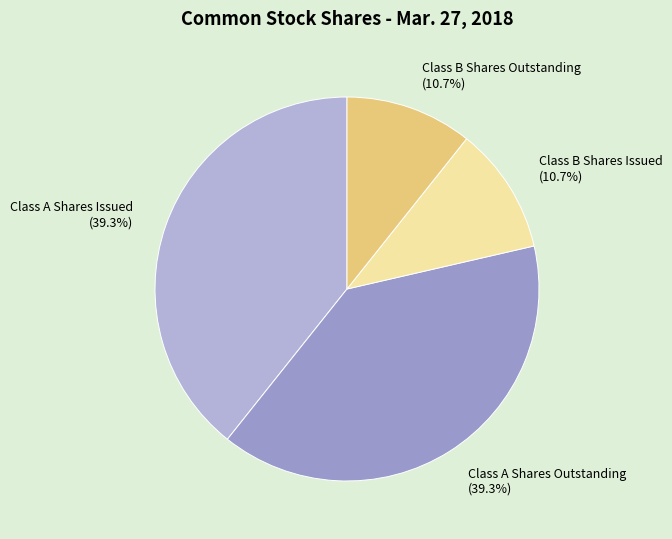

Does any single category account for the majority?

No